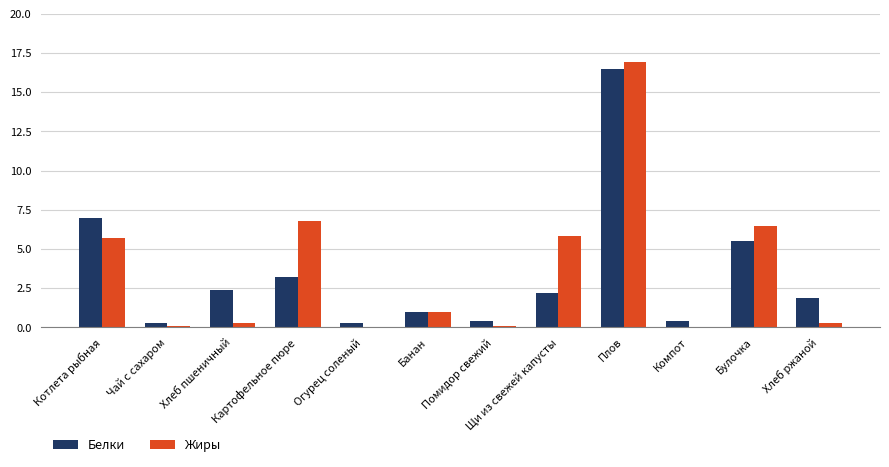

Reading right to left, transcribe all the data shown in this chart.

Белки: Хлеб ржаной=1.9	Булочка=5.5	Компот=0.4	Плов=16.5	Щи из свежей капусты=2.2	Помидор свежий=0.4	Банан=1.0	Огурец соленый=0.3	Картофельное пюре=3.2	Хлеб пшеничный=2.4	Чай с сахаром=0.3	Котлета рыбная=7.0
Жиры: Хлеб ржаной=0.3	Булочка=6.5	Компот=0.0	Плов=16.9	Щи из свежей капусты=5.8	Помидор свежий=0.1	Банан=1.0	Огурец соленый=0.0	Картофельное пюре=6.8	Хлеб пшеничный=0.3	Чай с сахаром=0.1	Котлета рыбная=5.7